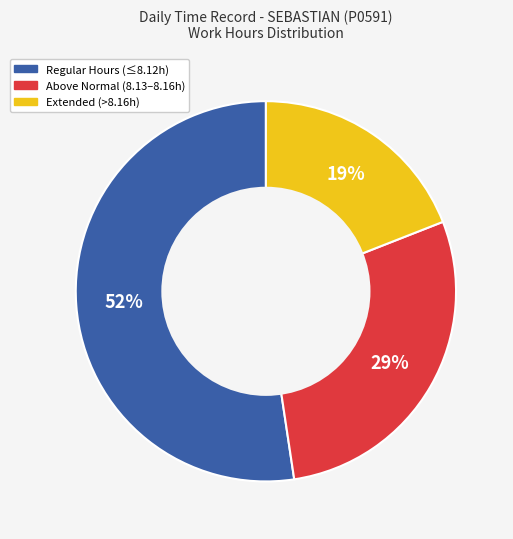

Does any single category account for the majority?

Yes